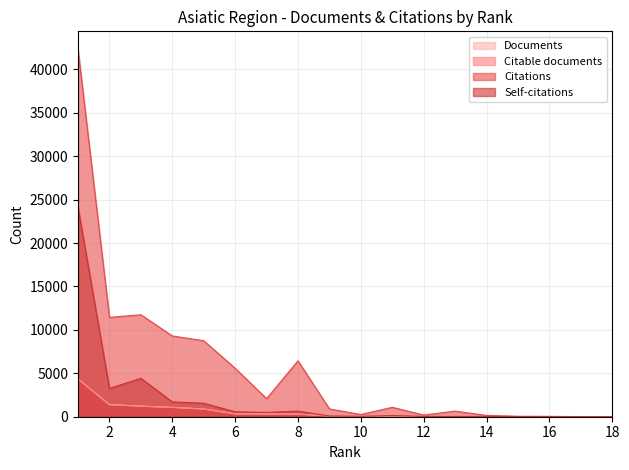

Reading left to right, extract all data points from this chart.

Documents: 4354	1404	1217	1078	894	343	315	301	88	64	55	29	20	13	8	6	5	2
Citable documents: 4327	1373	1209	1060	875	326	315	292	85	63	55	29	19	13	8	6	5	2
Citations: 42266	11437	11744	9299	8753	5579	2085	6439	898	254	1085	195	647	150	51	44	7	3
Self-citations: 24107	3256	4422	1709	1549	562	501	639	88	48	138	35	27	25	19	10	7	0